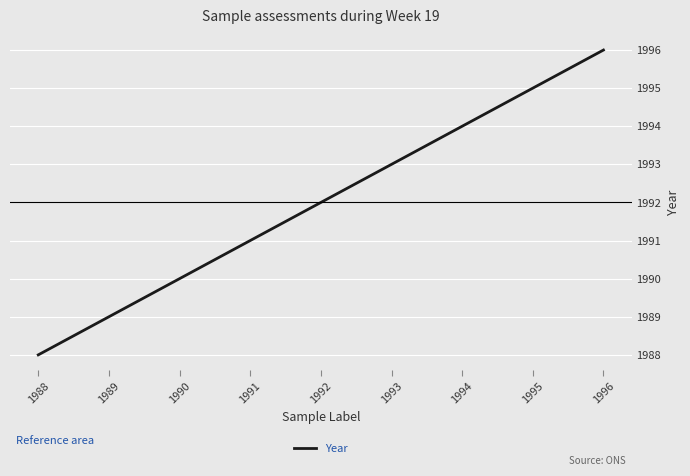

List the labels in order of value, largest first.

1996, 1995, 1994, 1993, 1992, 1991, 1990, 1989, 1988